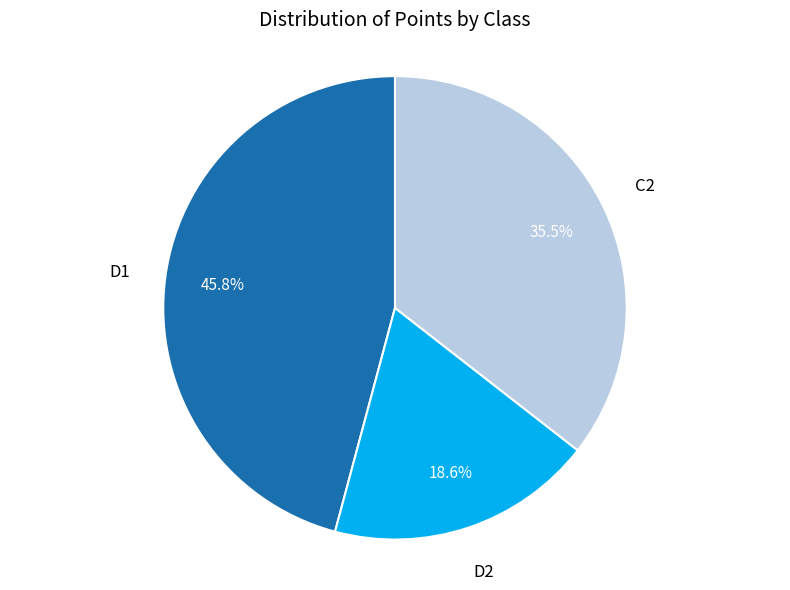

Is there a majority slice in this chart?

No